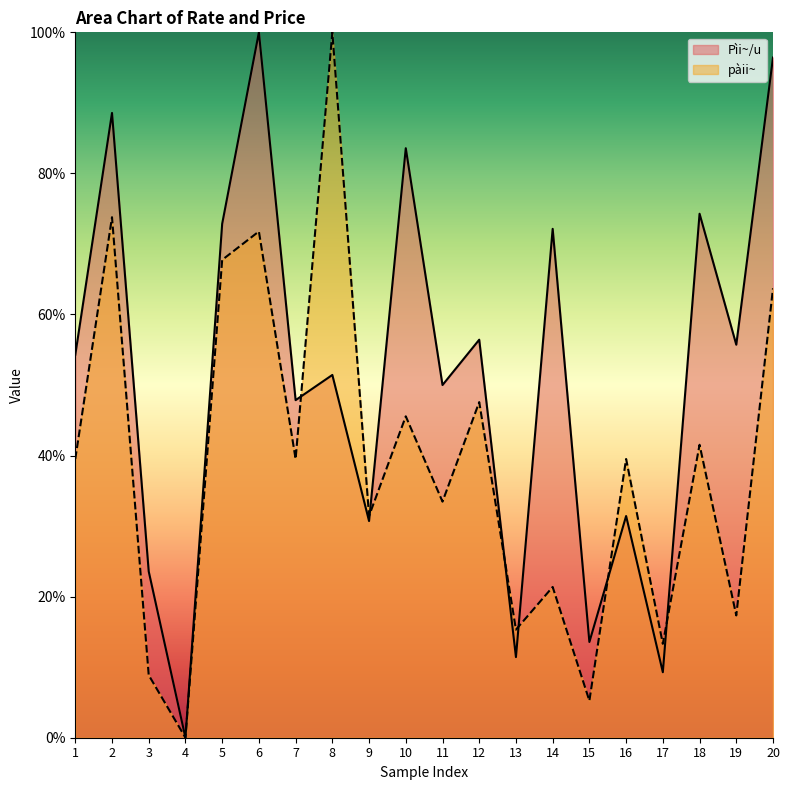

Between 5 and 8, which series saw the biggest shift?

pàii~